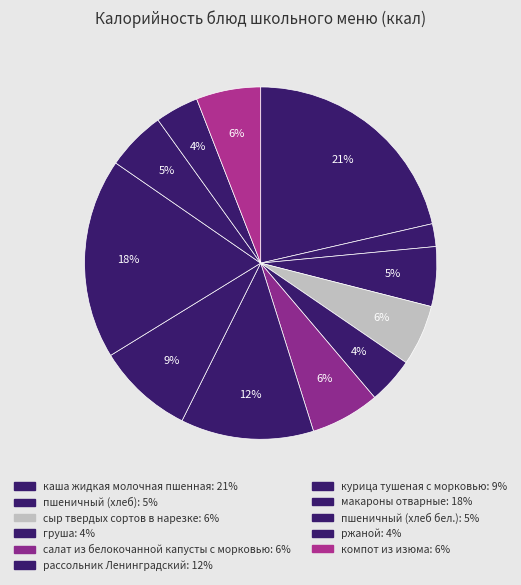

How many segments does this pie chart have?

12